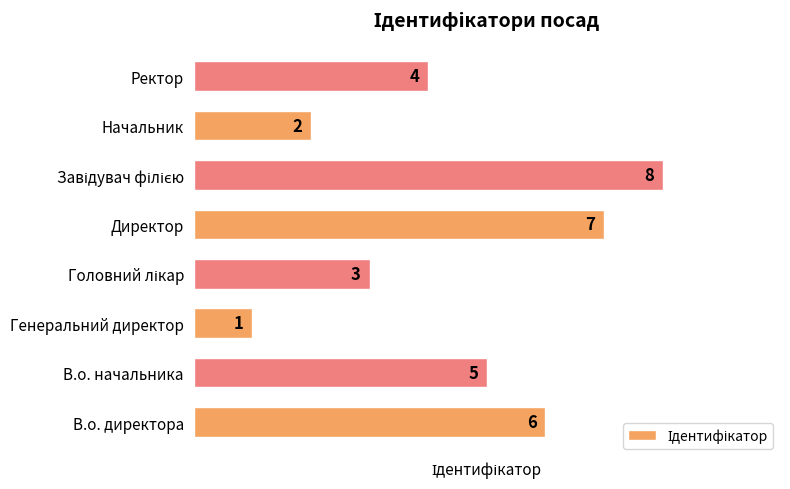

What is the maximum value shown in the chart?

8